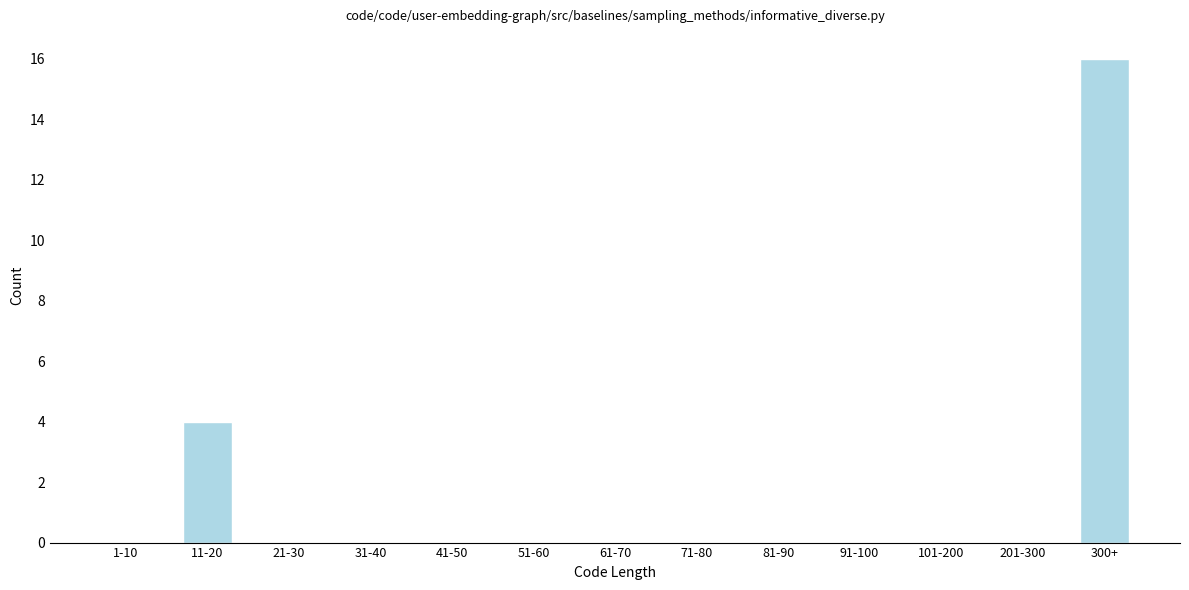

Reading right to left, extract all data points from this chart.

300+=16	201-300=0	101-200=0	91-100=0	81-90=0	71-80=0	61-70=0	51-60=0	41-50=0	31-40=0	21-30=0	11-20=4	1-10=0